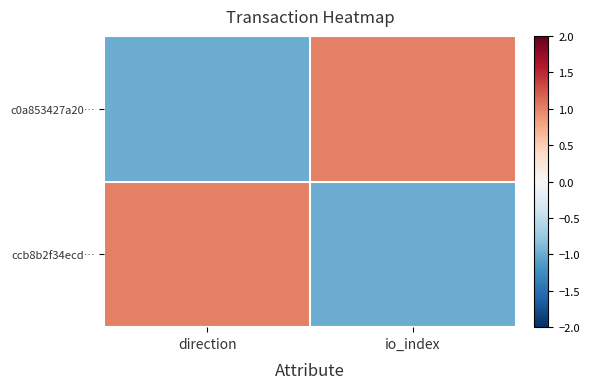

At how many categories does at least one series exceed 0?

2